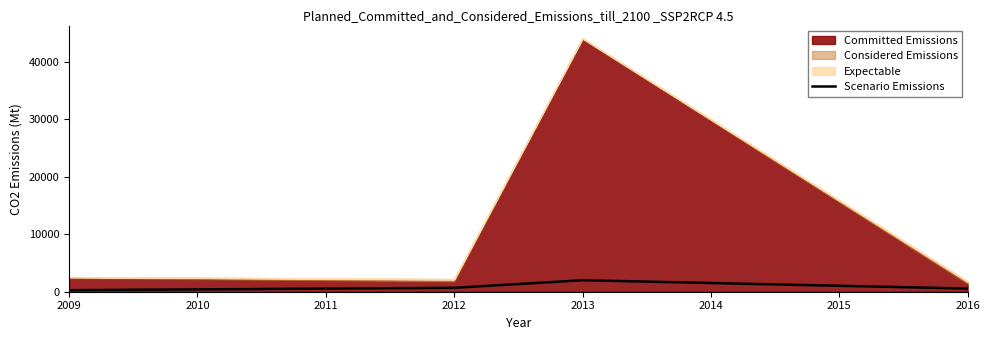

The chart shows a value of 414 at 2009. True or false?

False